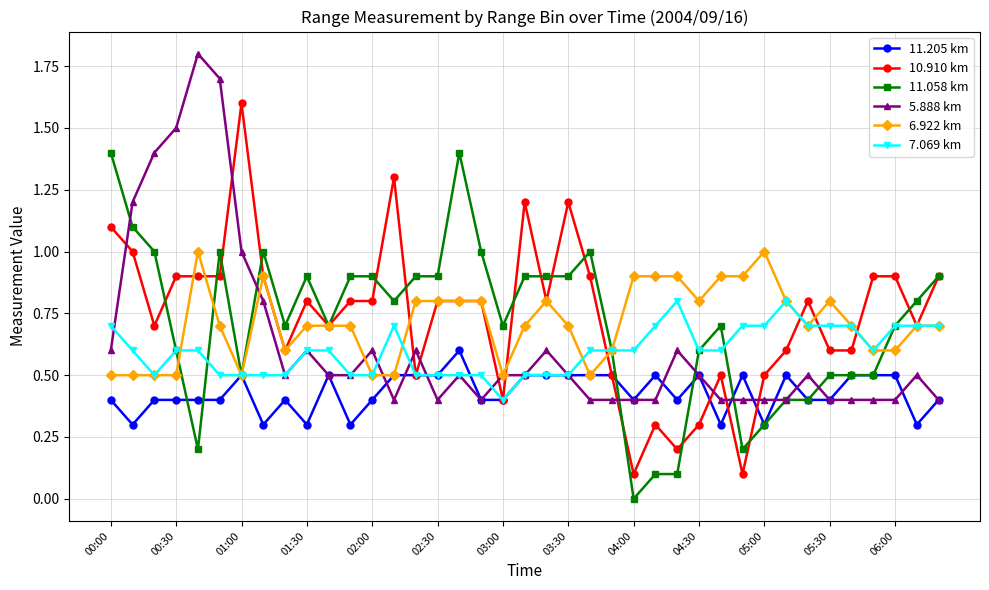

What is the difference between the second highest and minimum values in the 7.069 km series?

0.4